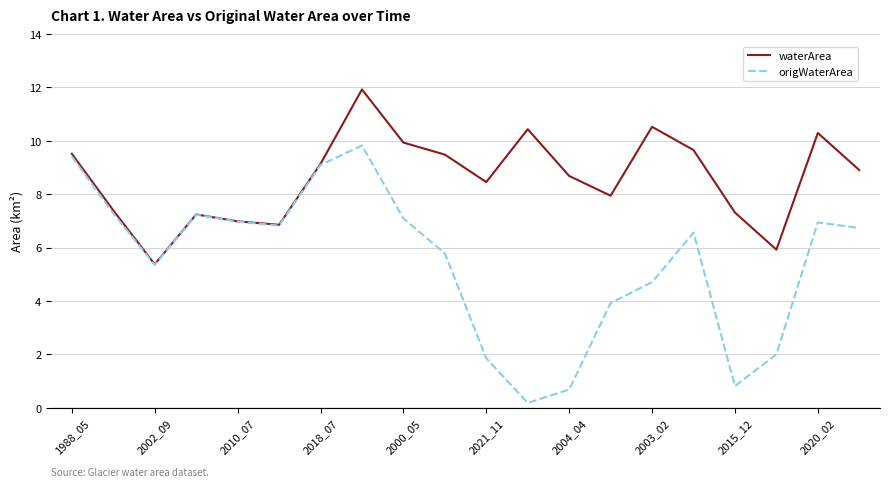

Which series has the largest range (max minus min)?

origWaterArea